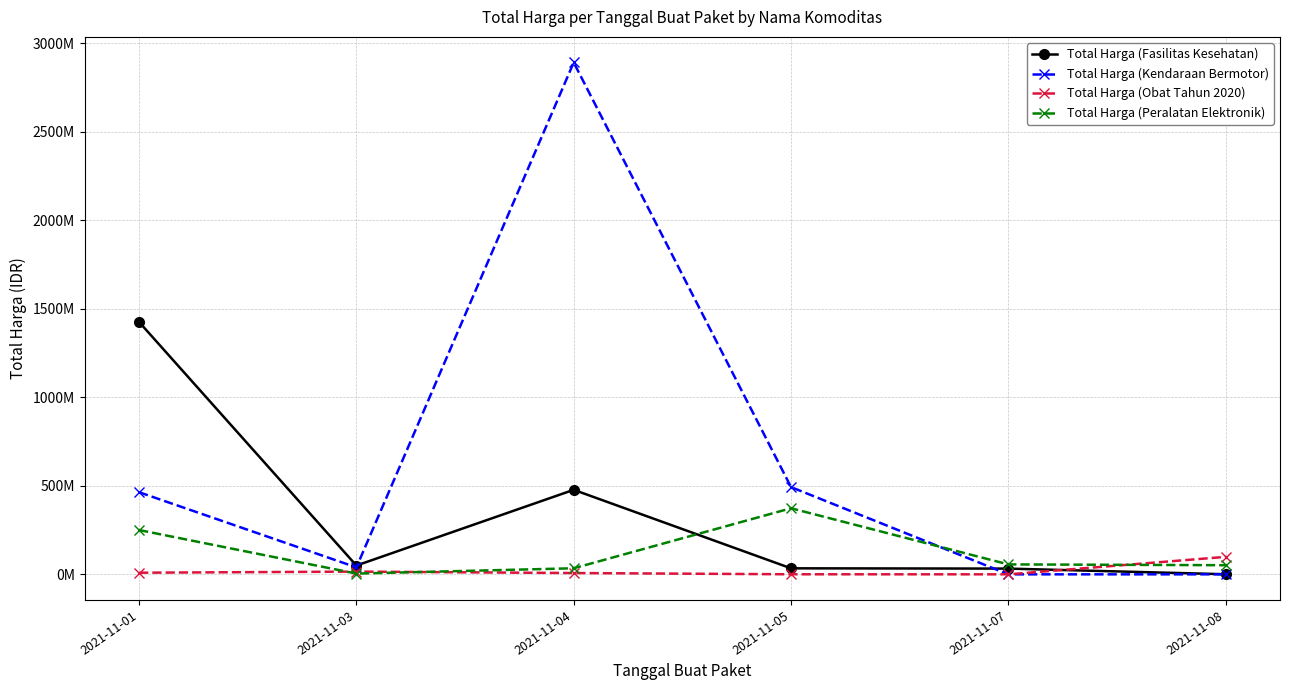

True or false: Total Harga (Peralatan Elektronik) and Total Harga (Kendaraan Bermotor) intersect in this chart.

True